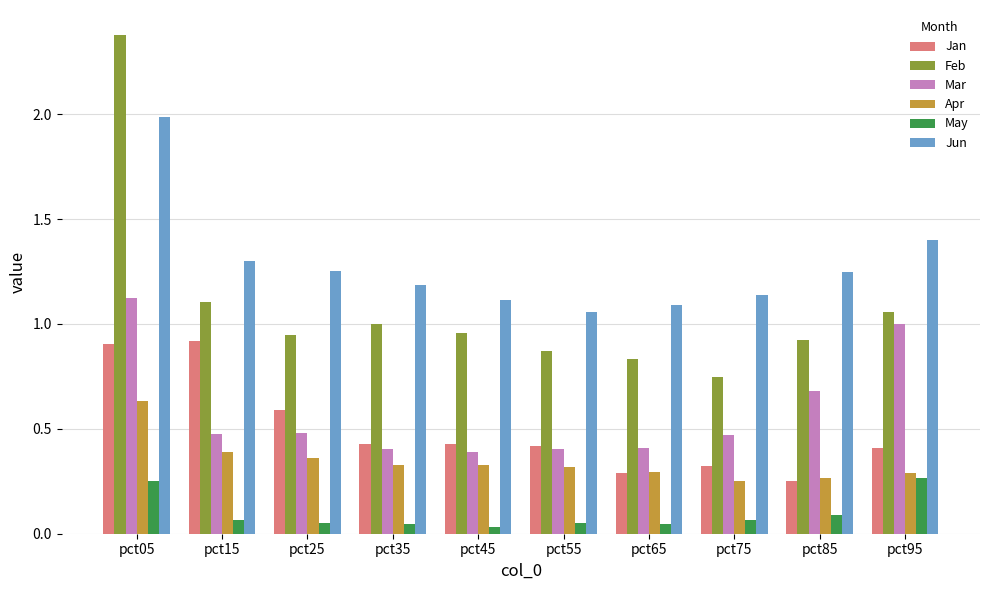

How many groups of bars are there?

10